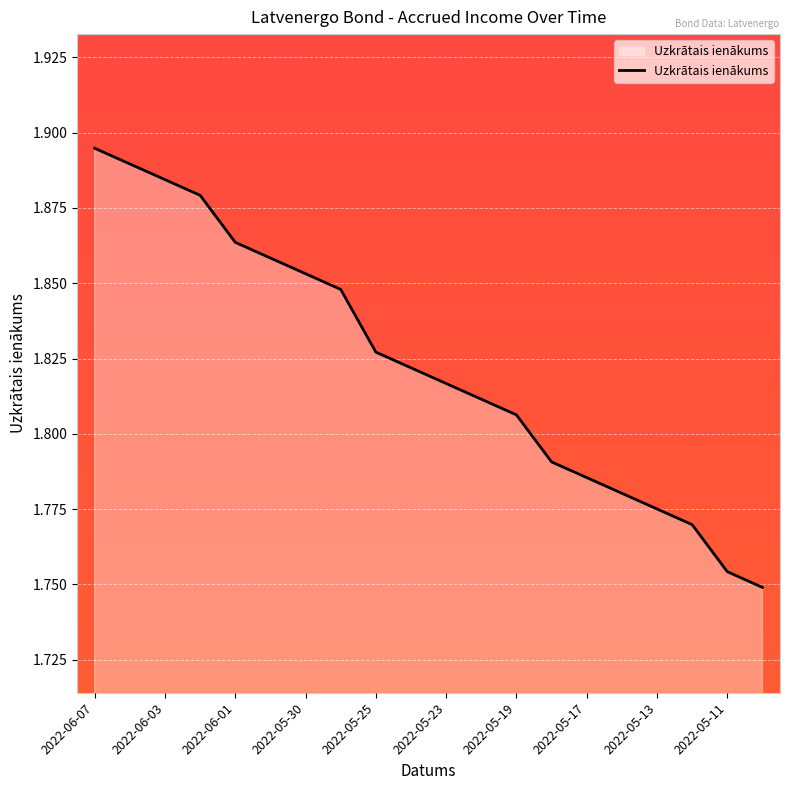

What is the difference between the maximum and second lowest values?

0.1